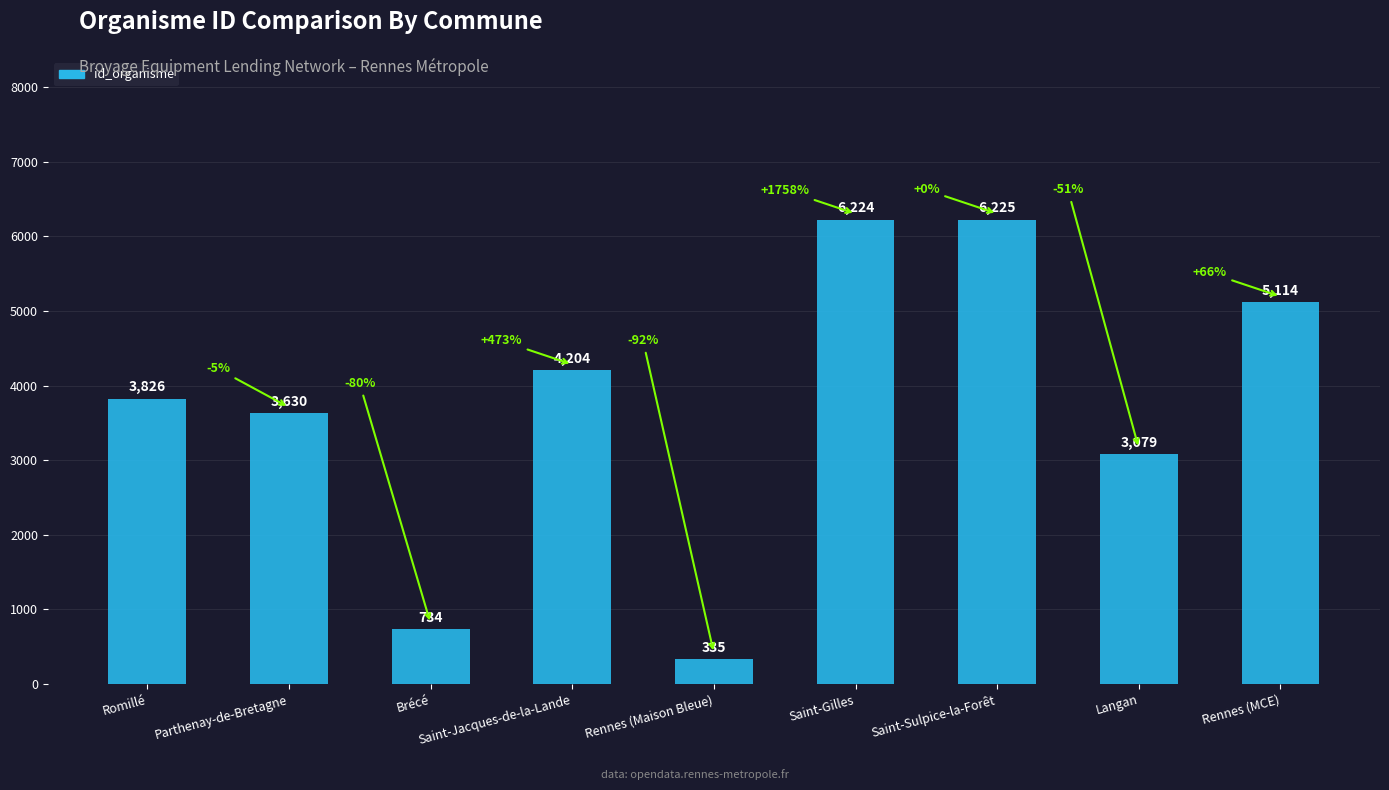

What is the minimum value shown in the chart?

335